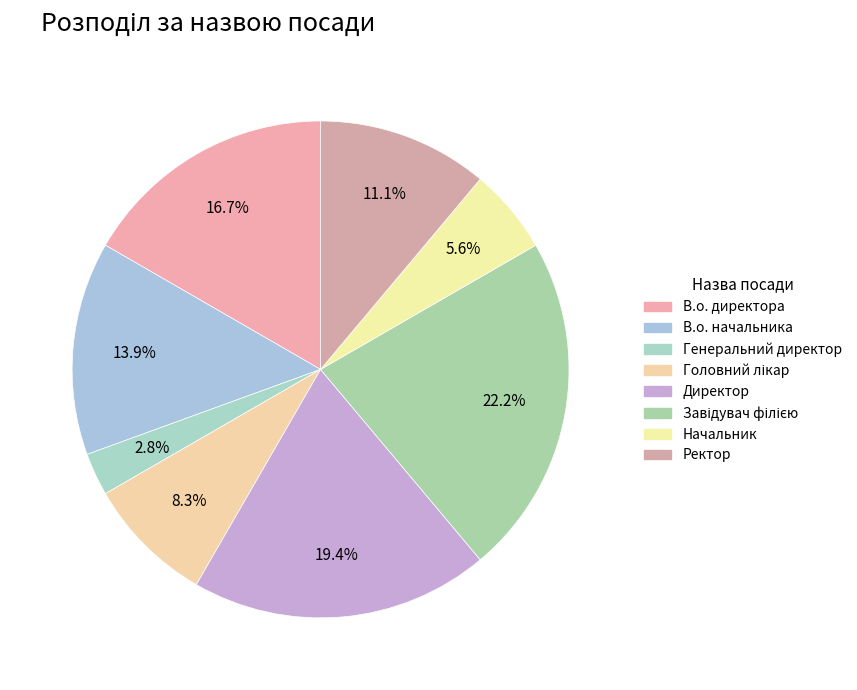

Rank the categories by value from highest to lowest.

Завідувач філією, Директор, В.о. директора, В.о. начальника, Ректор, Головний лікар, Начальник, Генеральний директор